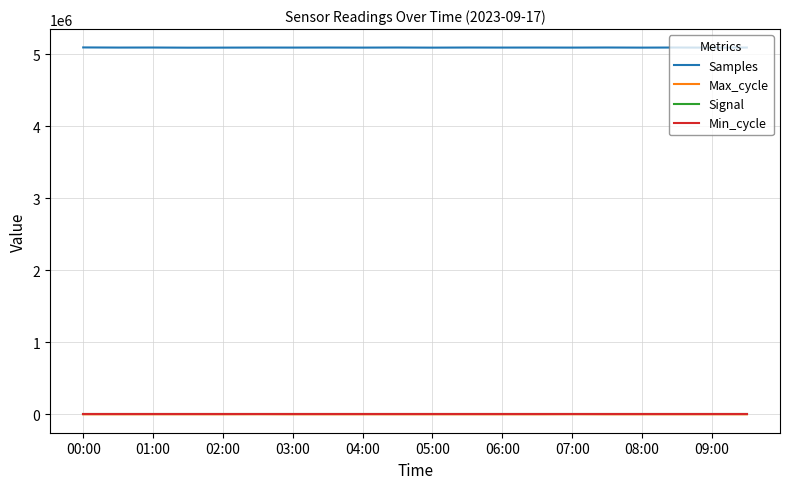

Which series has the widest spread of values?

Samples